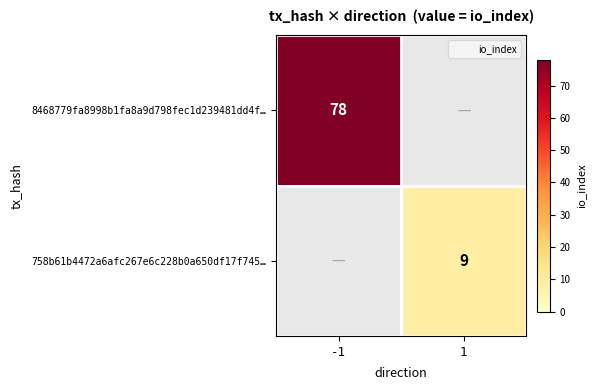

Is it true that 8468779fa8998b1fa8a9d798fec1d239481dd4f… equals 78.0 at -1?

True